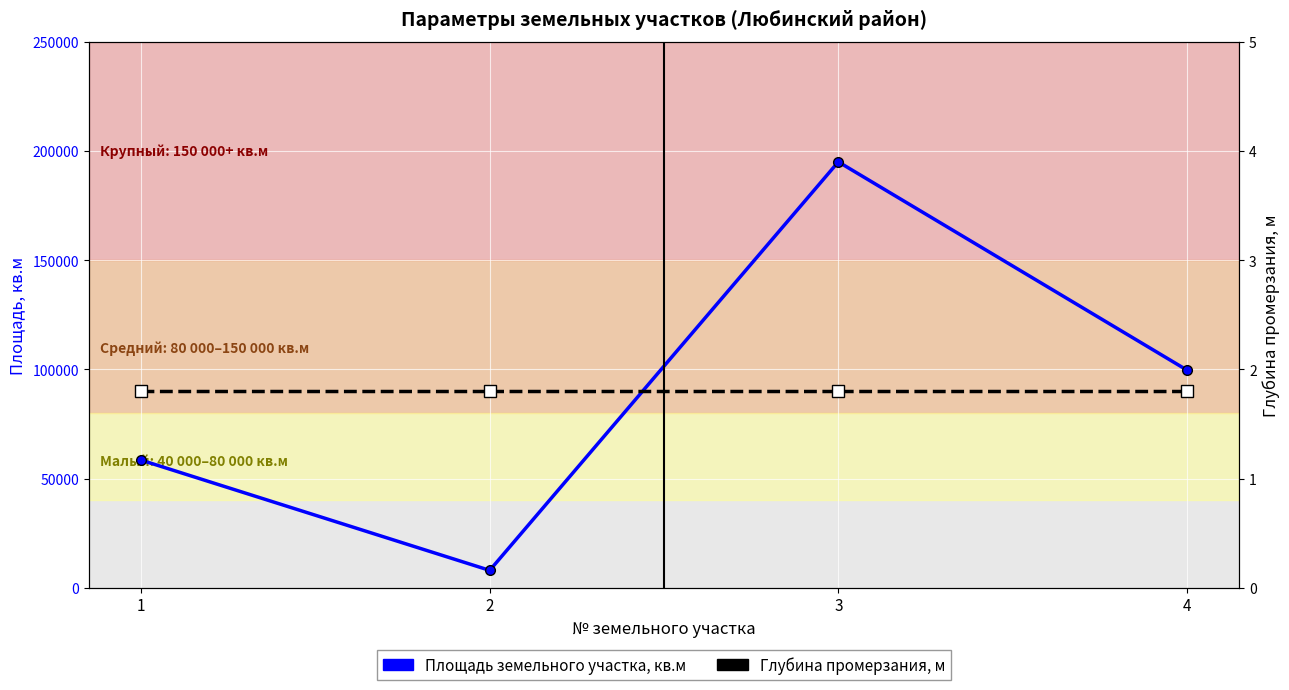

How many data points does each series have?

4